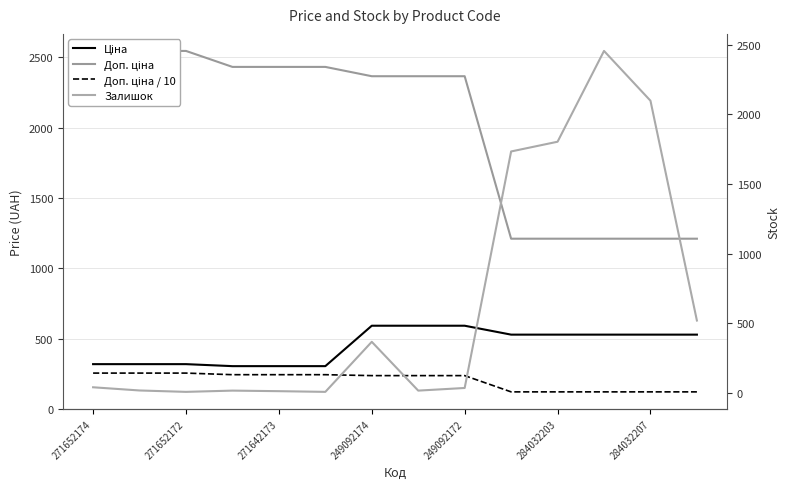

Does the chart display data point markers on the line(s)?

No